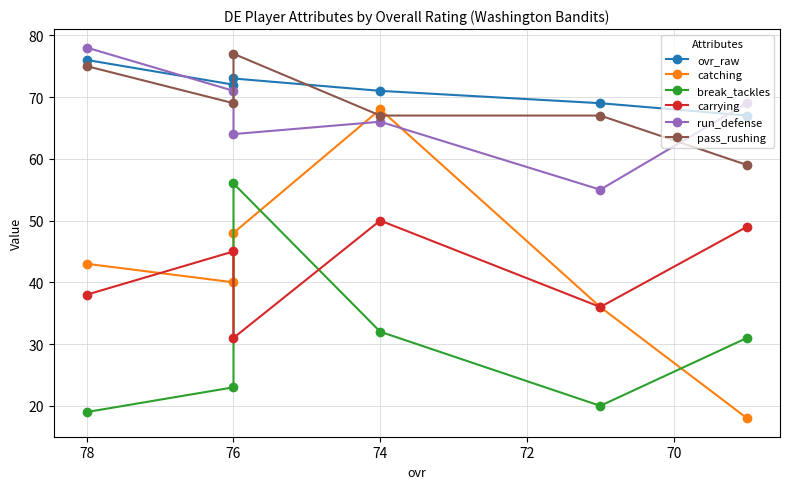

Is the value of run_defense at 76 greater than the value of break_tackles at 76?

Yes